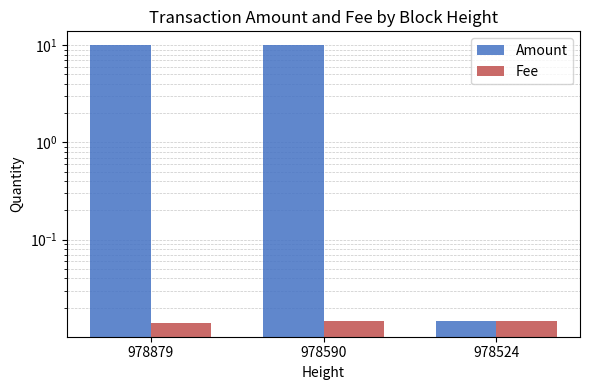

Rank the series by their average value, from lowest to highest.

Fee, Amount